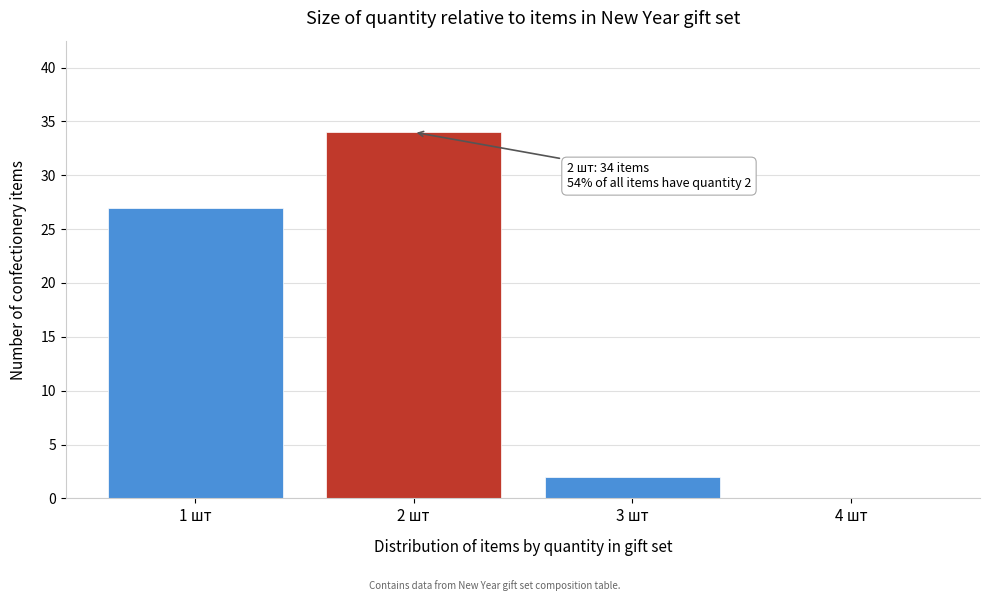

Over which range of the x-axis is the bar tallest?

1.5 to 2.5